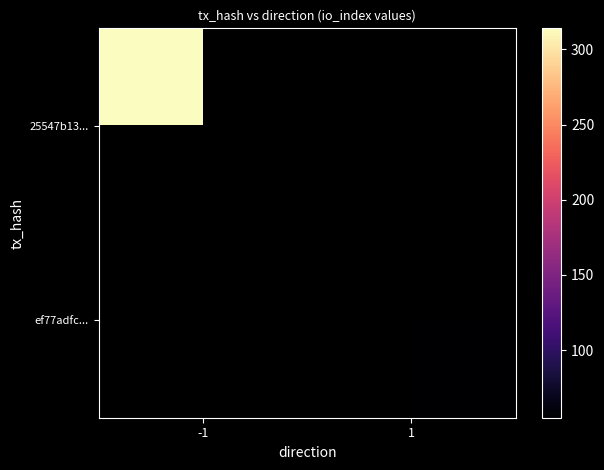

Rank the series at 1 from lowest to highest value.

25547b13..., ef77adfc...